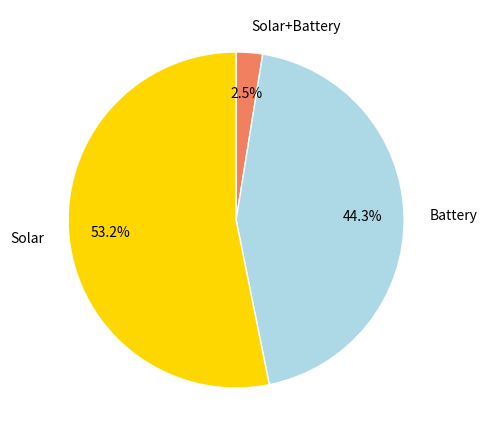

To the nearest percent, what is the difference between the largest and smallest slice percentages?

51%